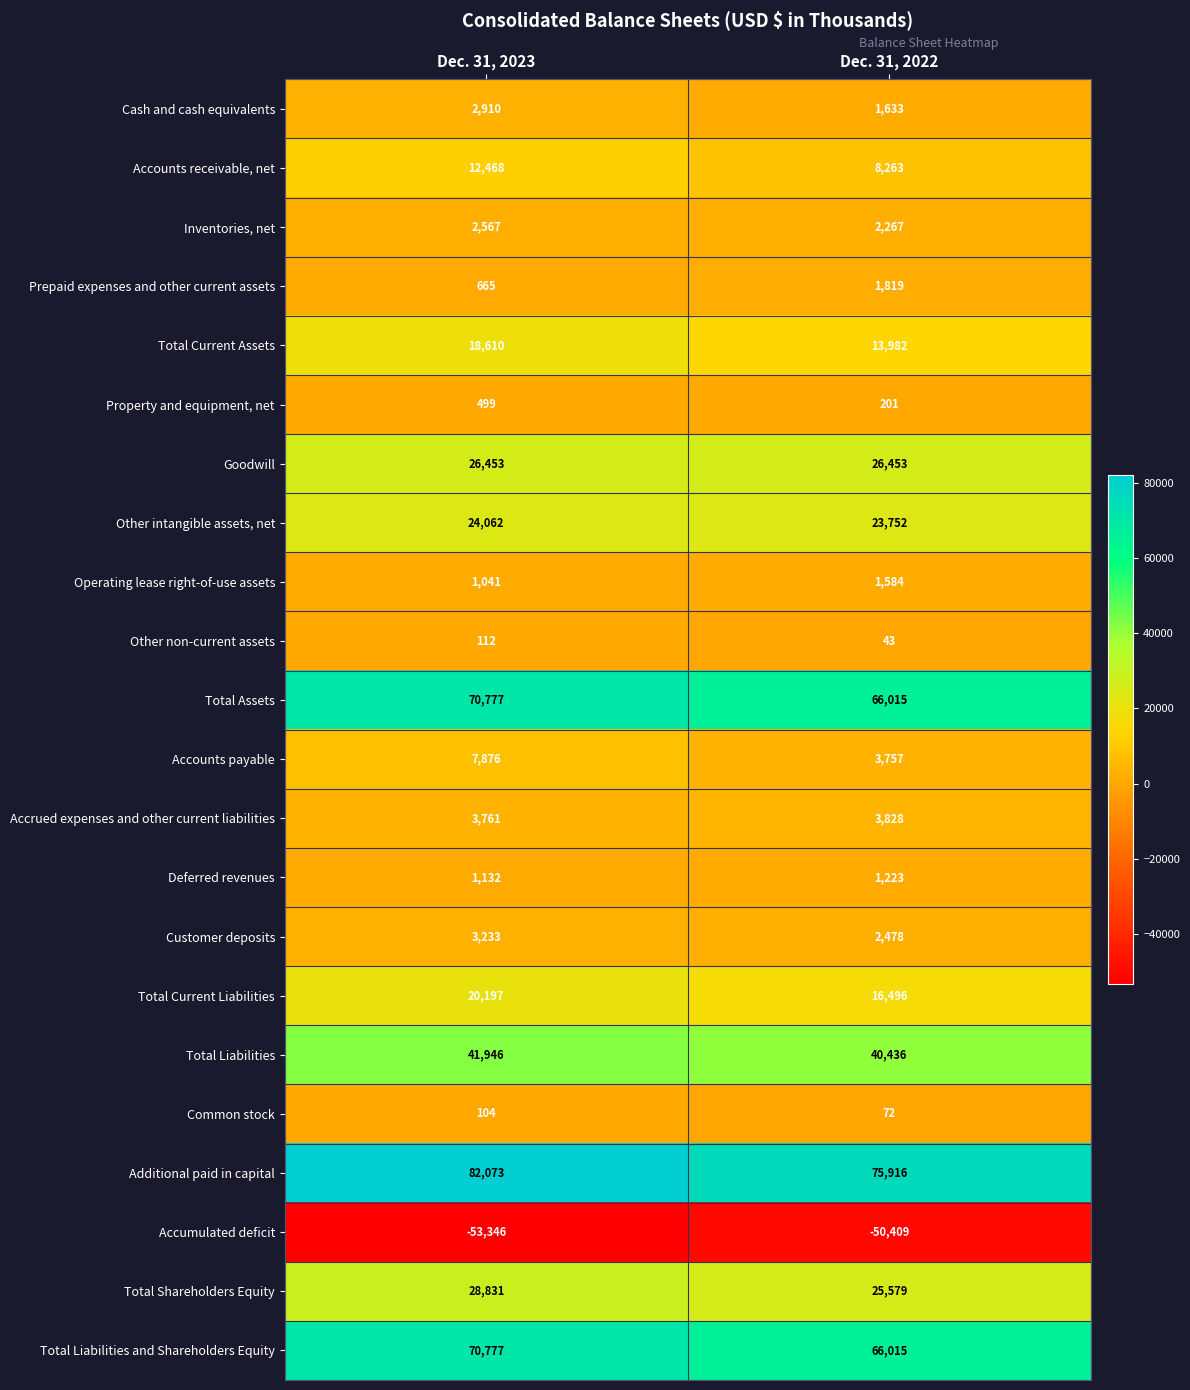

Count the number of data series in this chart.

22